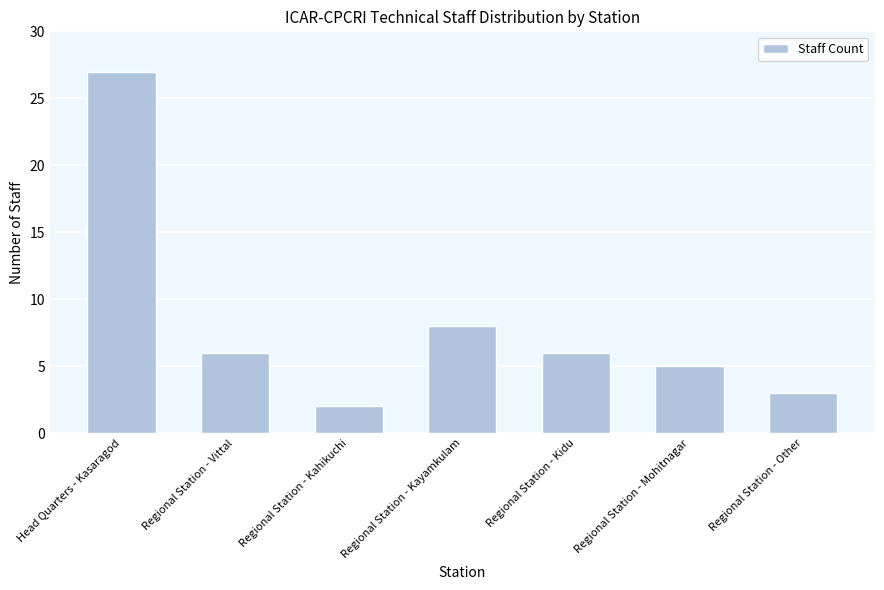

What position from the right is Regional Station - Kayamkulam?

4